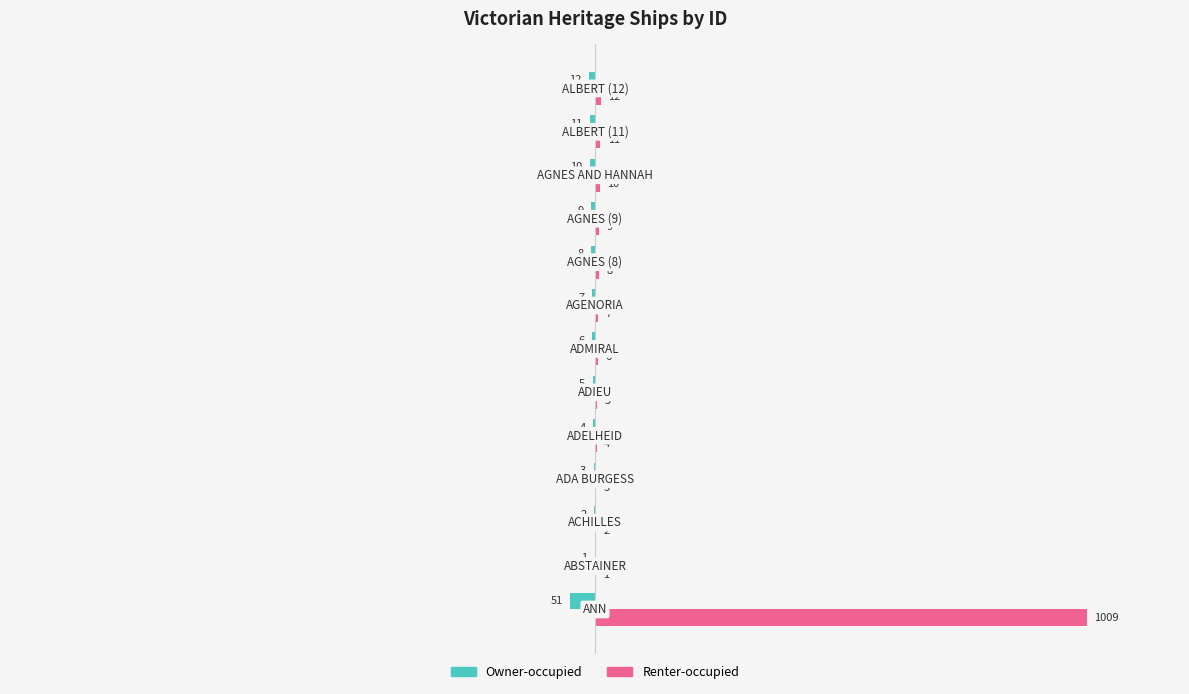

How many series are shown in this chart?

2